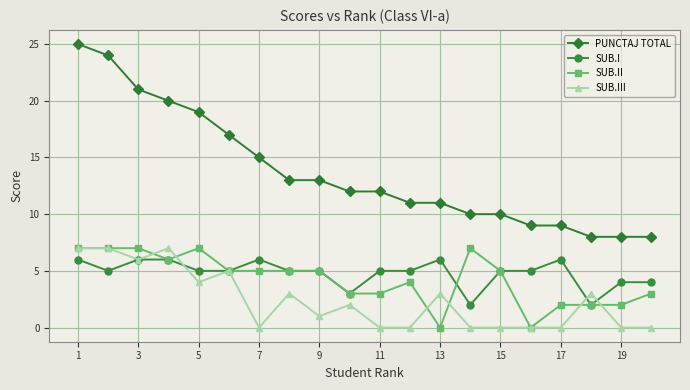

What is the maximum value for PUNCTAJ TOTAL?

25